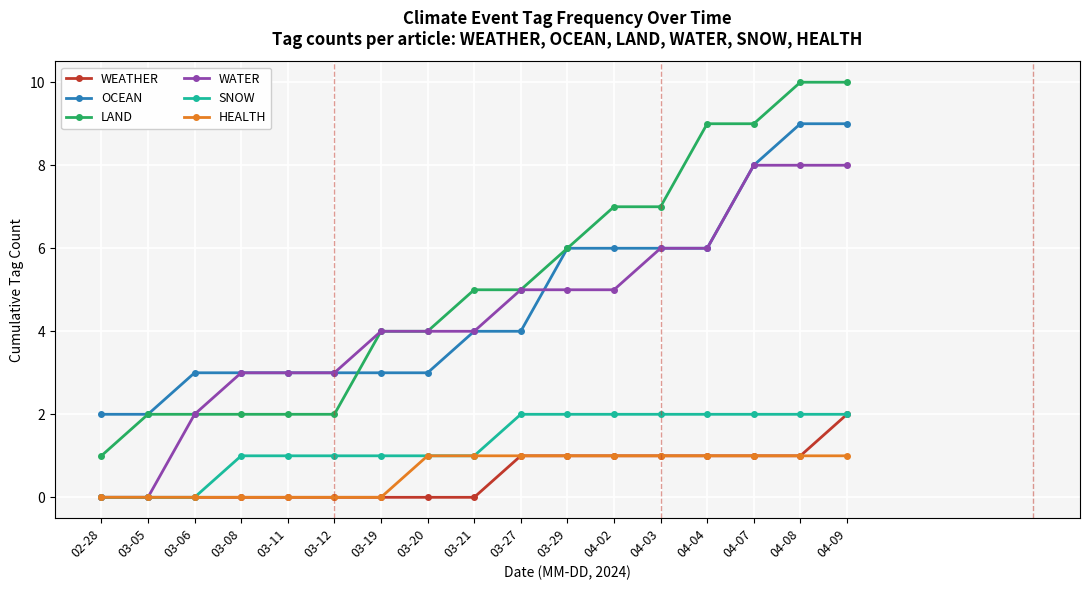

Is this an area chart (filled region under the line)?

No